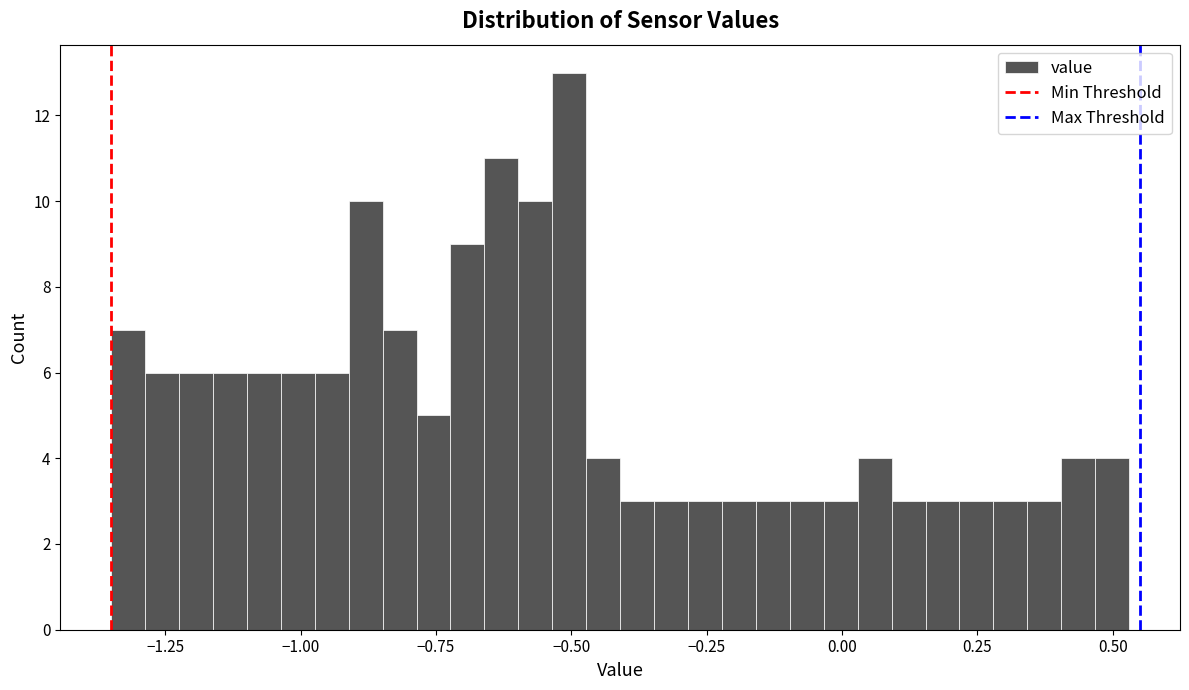

Around what value on the x-axis is the tallest bar? Give the approximate position of its centre, as read against the axis.

-0.50